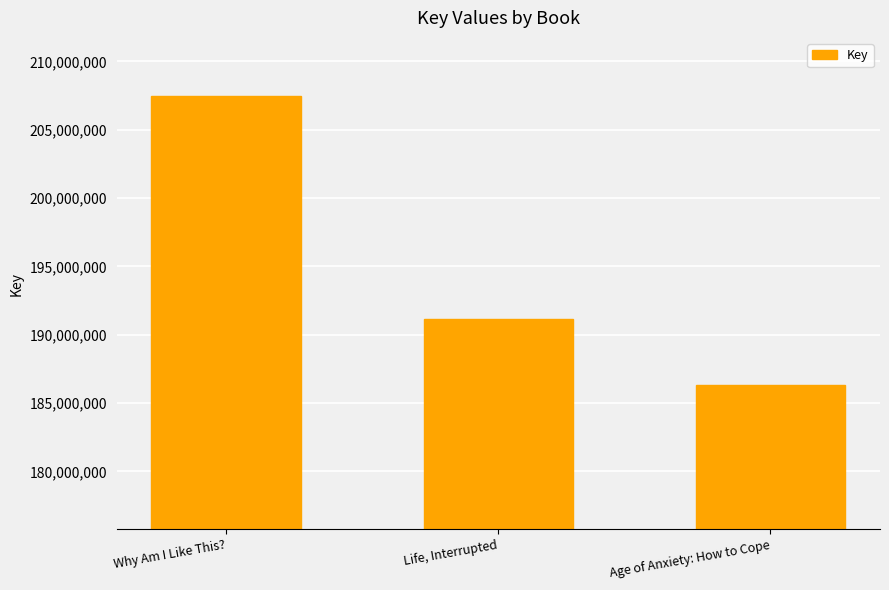

Count the number of categories in the chart.

3